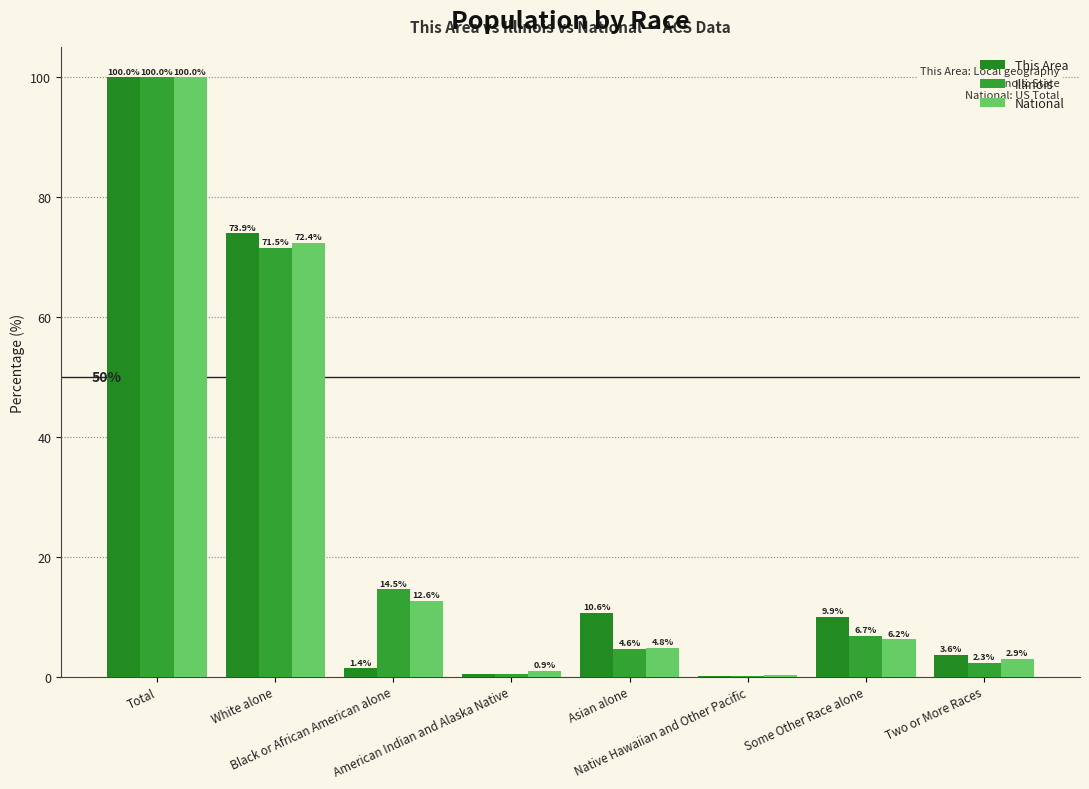

How many categories are shown in the chart?

8